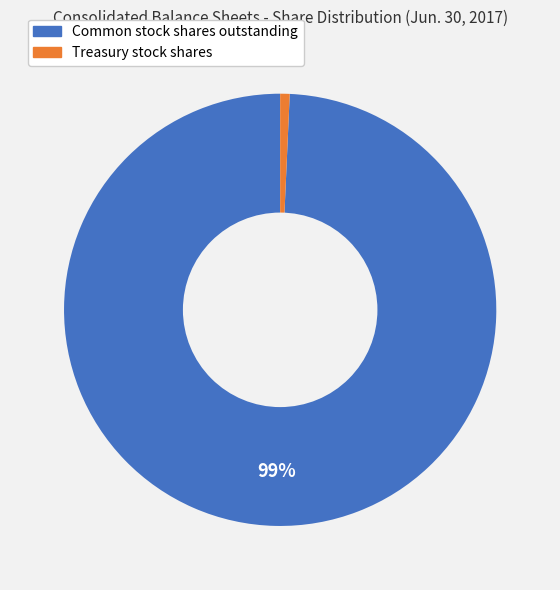

Does Treasury stock shares account for over 50% of the chart?

No